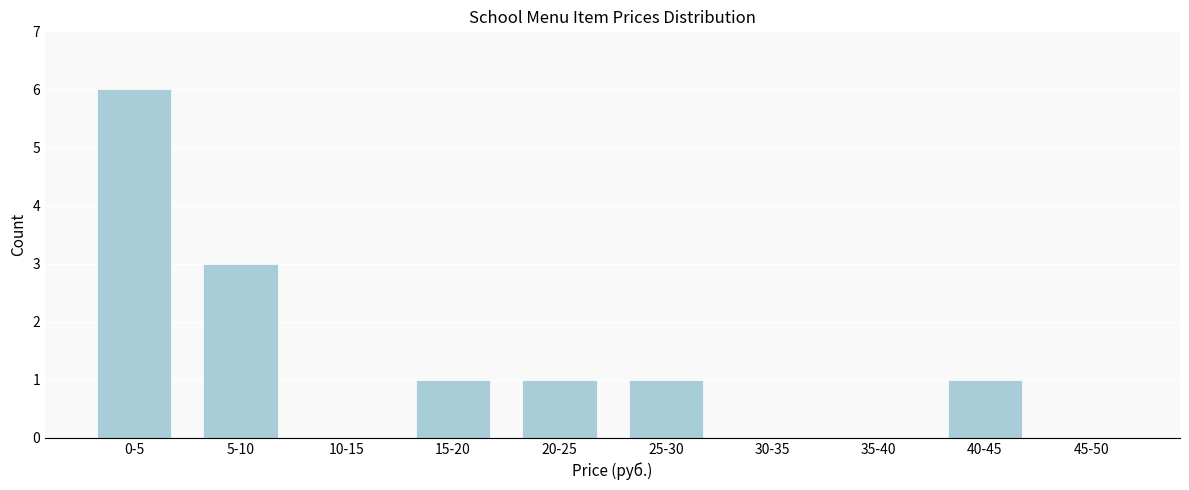

Reading left to right, extract all data points from this chart.

0-5=6	5-10=3	10-15=0	15-20=1	20-25=1	25-30=1	30-35=0	35-40=0	40-45=1	45-50=0